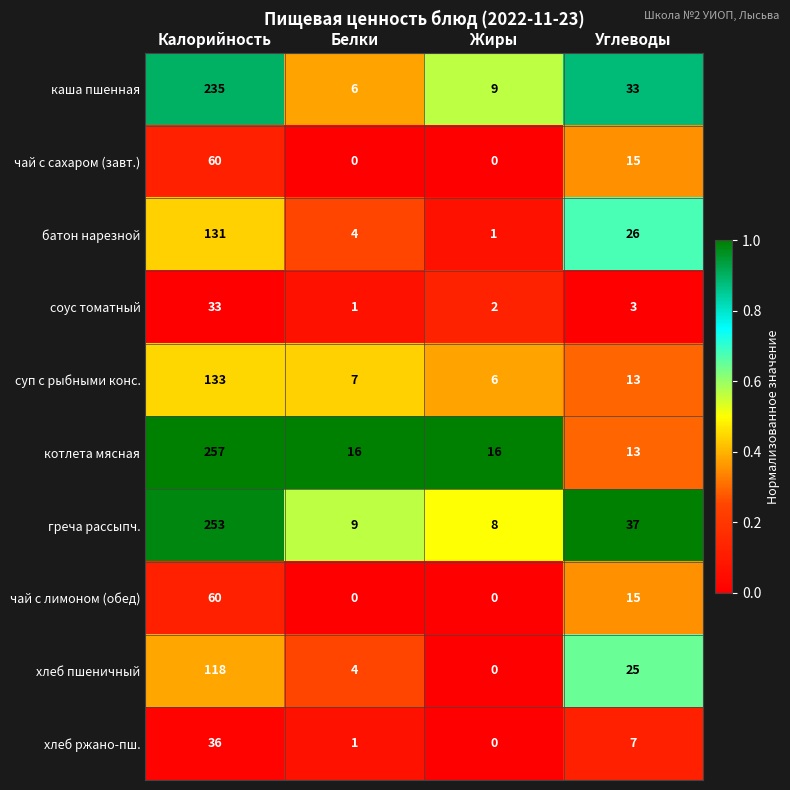

List the labels in order of соус томатный value, smallest first.

Белки, Жиры, Углеводы, Калорийность